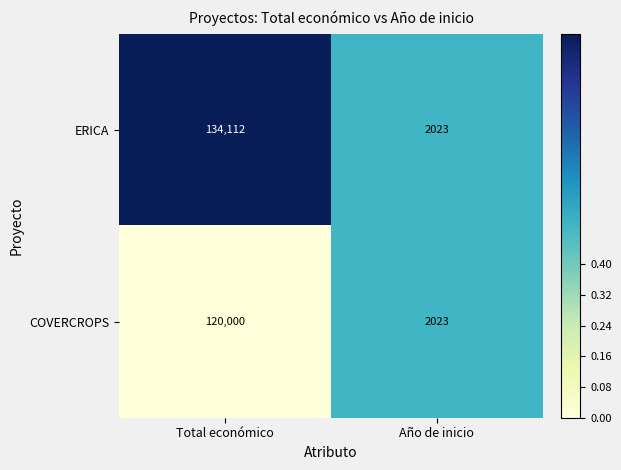

What is the total value across all series at Total económico?

254112